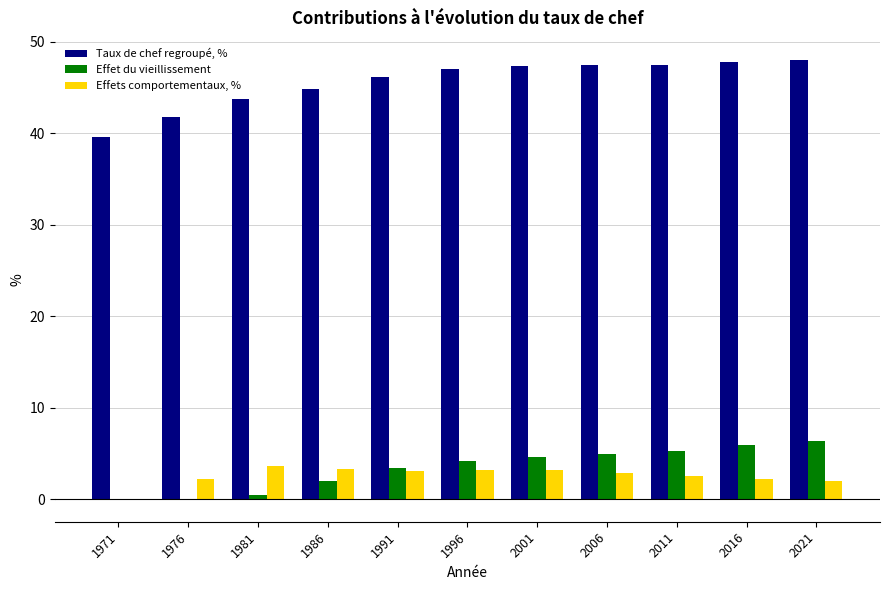

What is the greatest value displayed?

48.0